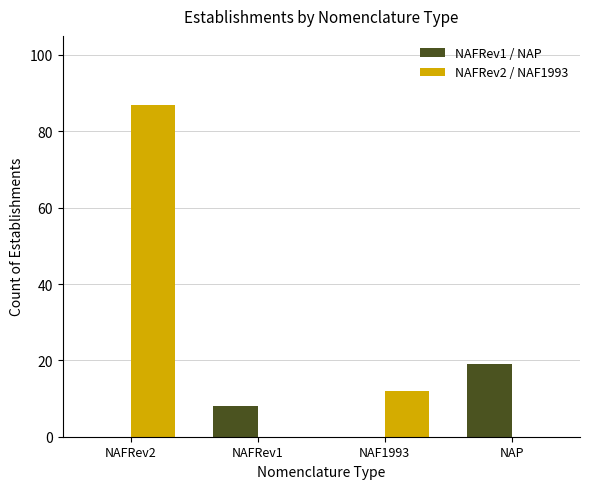

How many series are shown in this chart?

2